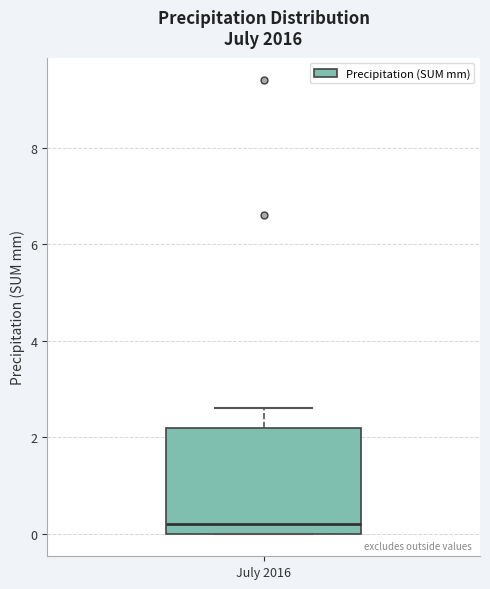

Read this box plot against the y-axis: the position of the median line, the range covered by the box, and the ends of both whiskers. The values are not printed on the chart, so give them approximately, as read against the axis.

median 0.2, box 0.0 to 2.2, whiskers 0.0 to 2.6